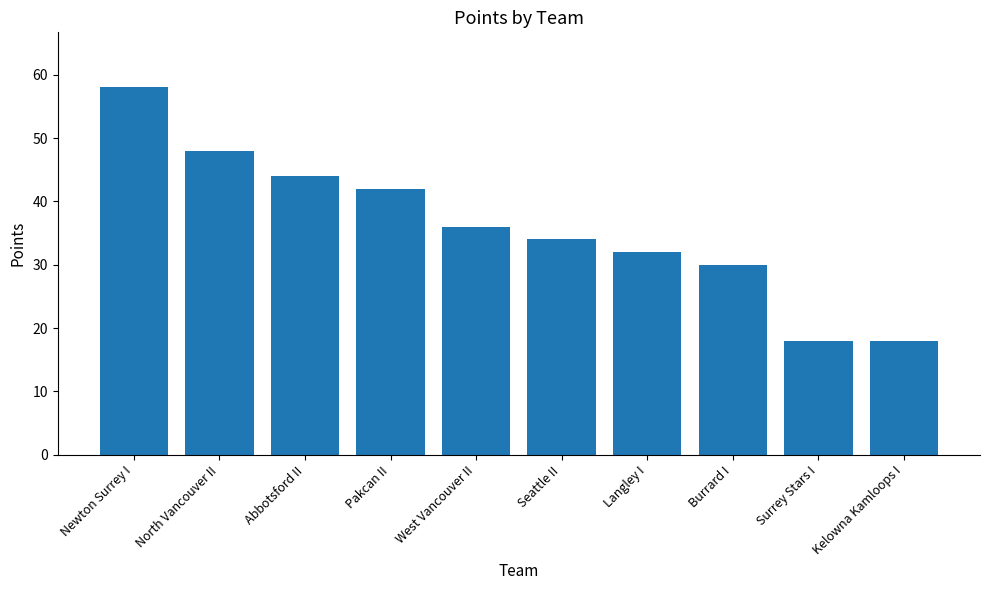

Which category has the highest value across all series?

Newton Surrey I